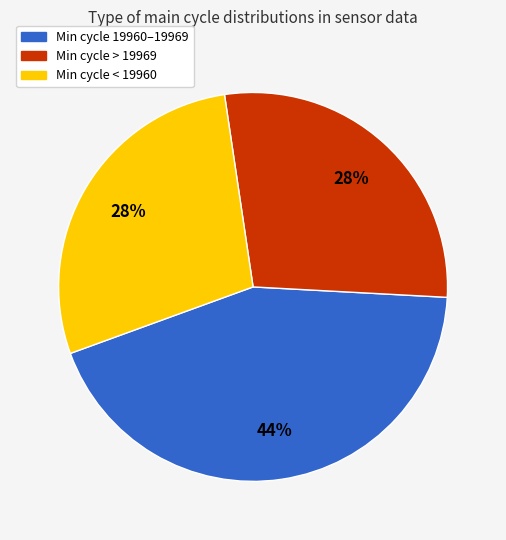

Does any single category account for the majority?

No